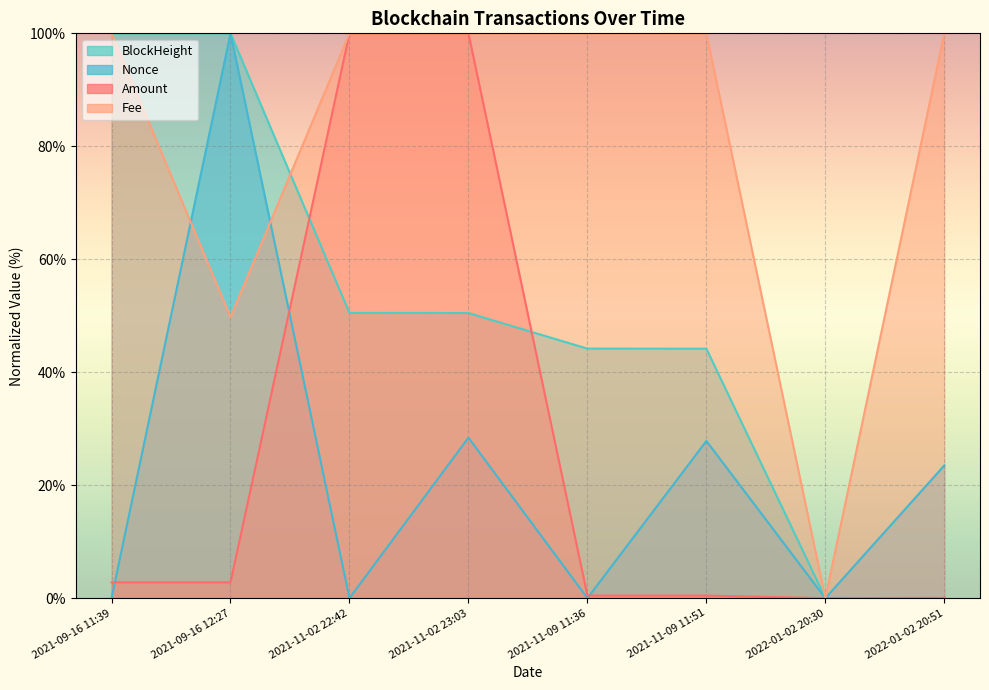

Reading left to right, what are all the values shown in this chart?

Amount: 2021-09-16 11:39=2.8	2021-09-16 12:27=2.8	2021-11-02 22:42=100.0	2021-11-02 23:03=100.0	2021-11-09 11:36=0.5	2021-11-09 11:51=0.5	2022-01-02 20:30=0.0	2022-01-02 20:51=0.1
Fee: 2021-09-16 11:39=100.0	2021-09-16 12:27=49.7	2021-11-02 22:42=100.0	2021-11-02 23:03=100.0	2021-11-09 11:36=100.0	2021-11-09 11:51=100.0	2022-01-02 20:30=0.0	2022-01-02 20:51=100.0
BlockHeight: 2021-09-16 11:39=100.0	2021-09-16 12:27=100.0	2021-11-02 22:42=50.5	2021-11-02 23:03=50.5	2021-11-09 11:36=44.2	2021-11-09 11:51=44.2	2022-01-02 20:30=0.0	2022-01-02 20:51=0.0
Nonce: 2021-09-16 11:39=0.0	2021-09-16 12:27=100.0	2021-11-02 22:42=0.0	2021-11-02 23:03=28.4	2021-11-09 11:36=0.0	2021-11-09 11:51=27.8	2022-01-02 20:30=0.0	2022-01-02 20:51=23.5